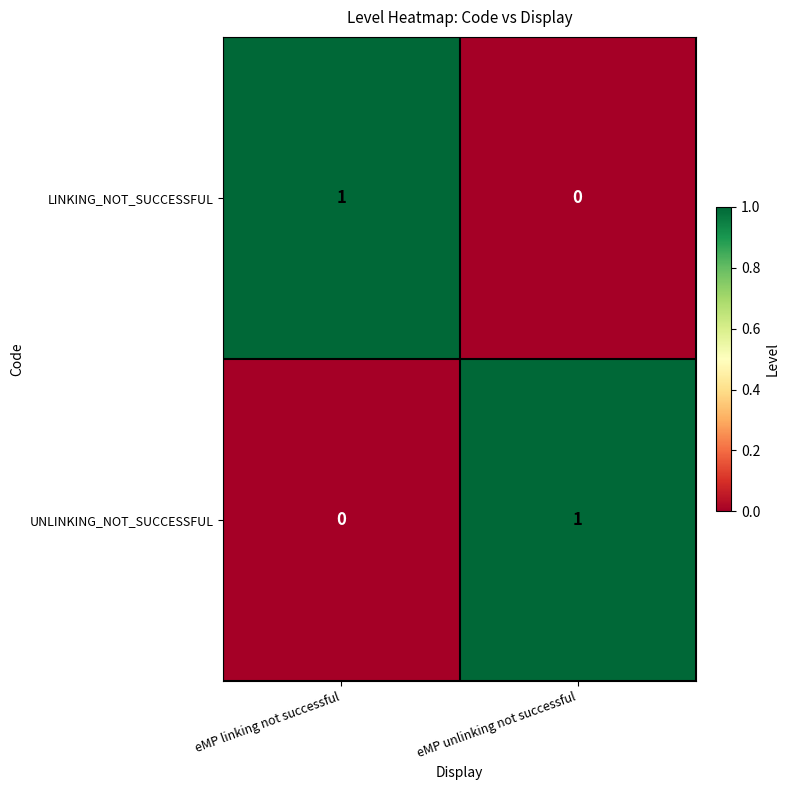

At how many categories does at least one series exceed 0?

2